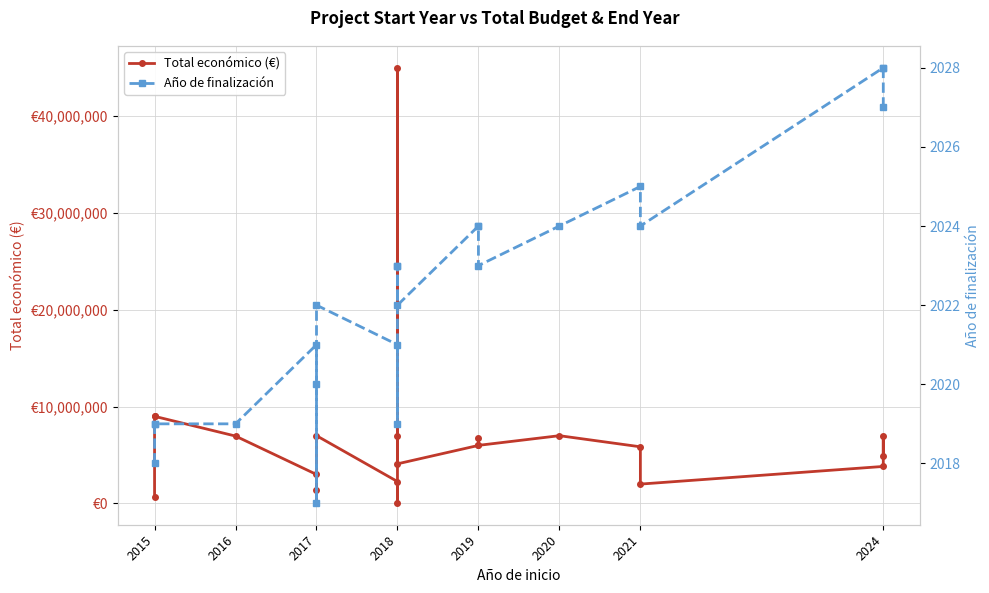

Does the chart display data point markers on the line(s)?

Yes